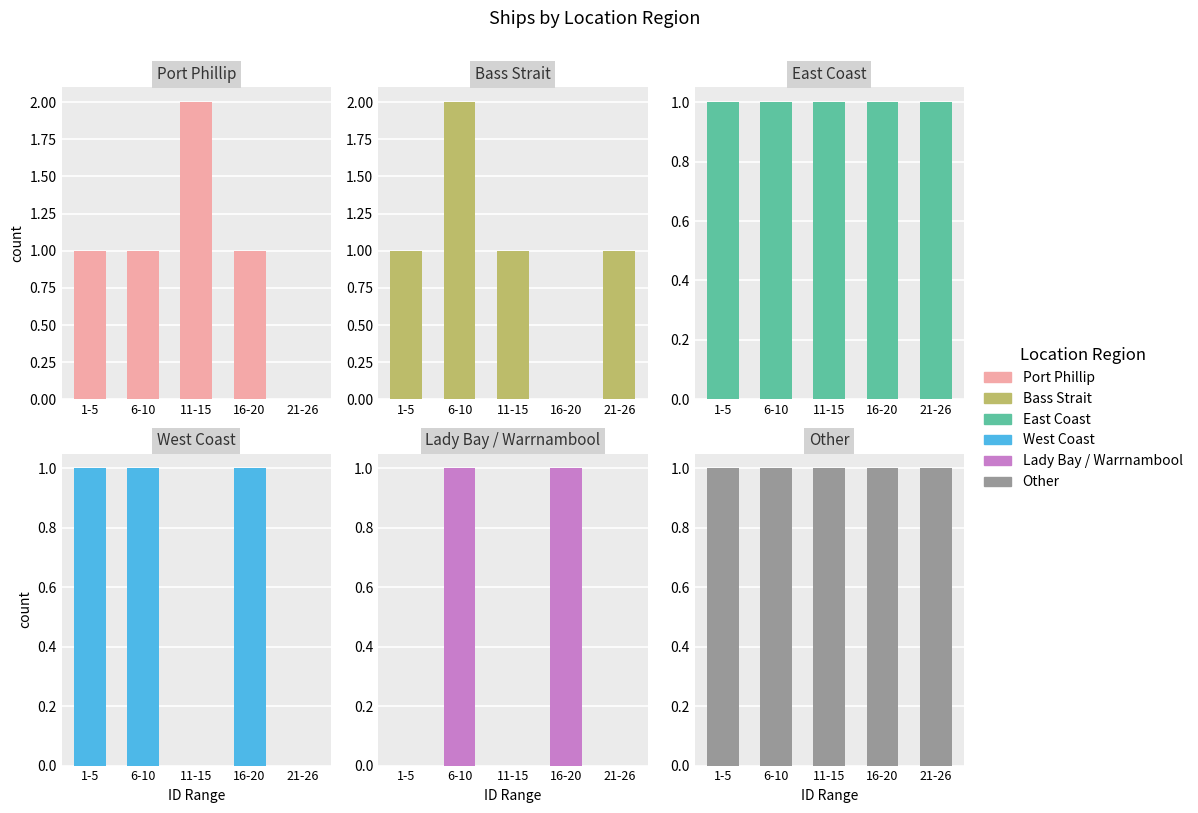

Reading left to right, what are all the values shown in this chart?

Port Phillip: 1-5=1	6-10=1	11-15=2	16-20=1	21-26=0
Bass Strait: 1-5=1	6-10=2	11-15=1	16-20=0	21-26=1
East Coast: 1-5=1	6-10=1	11-15=1	16-20=1	21-26=1
West Coast: 1-5=1	6-10=1	11-15=0	16-20=1	21-26=0
Lady Bay / Warrnambool: 1-5=0	6-10=1	11-15=0	16-20=1	21-26=0
Other: 1-5=1	6-10=1	11-15=1	16-20=1	21-26=1